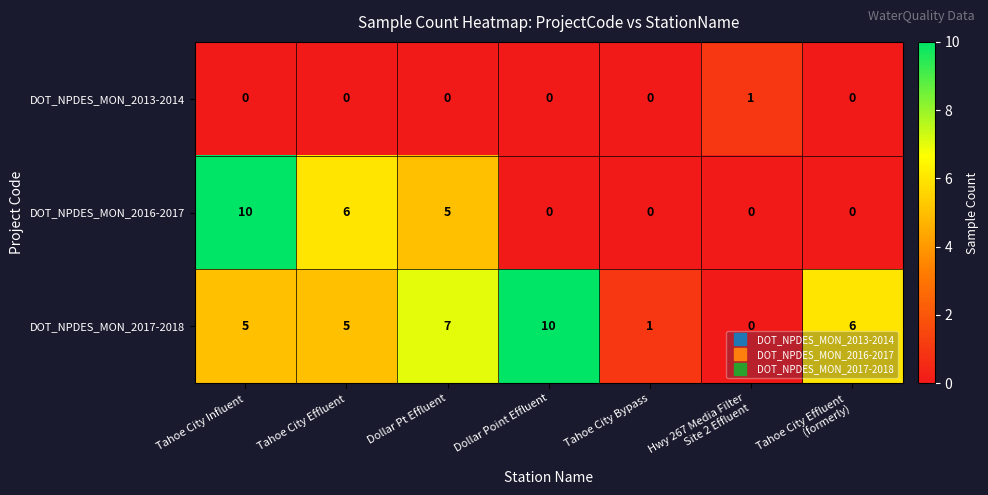

Reading right to left, list all the values displayed in this chart.

DOT_NPDES_MON_2013-2014: 0	1	0	0	0	0	0
DOT_NPDES_MON_2016-2017: 0	0	0	0	5	6	10
DOT_NPDES_MON_2017-2018: 6	0	1	10	7	5	5